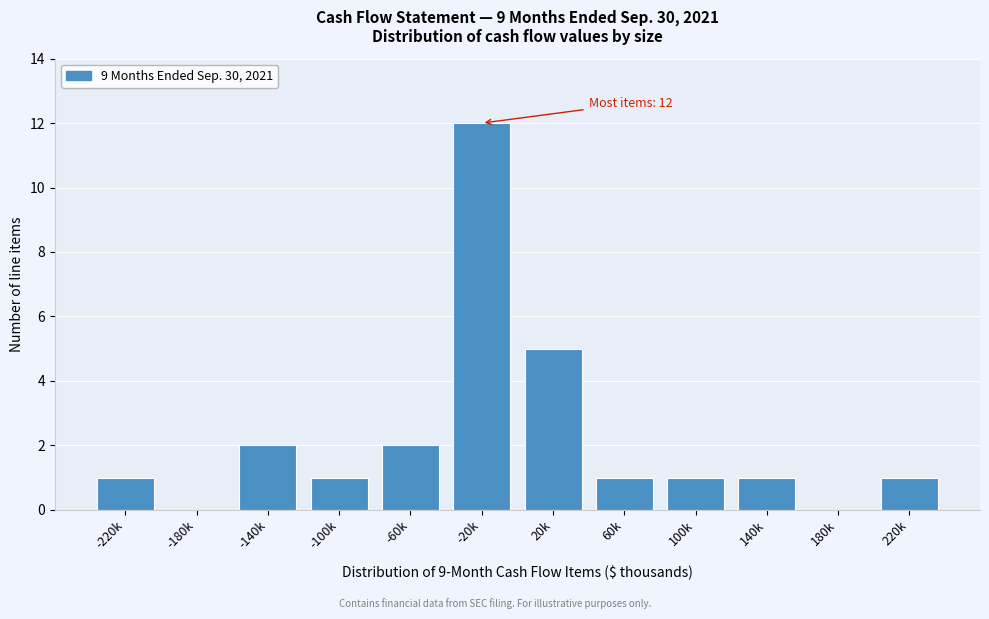

Reading left to right, extract all data points from this chart.

-220k=1	-180k=0	-140k=2	-100k=1	-60k=2	-20k=12	20k=5	60k=1	100k=1	140k=1	180k=0	220k=1